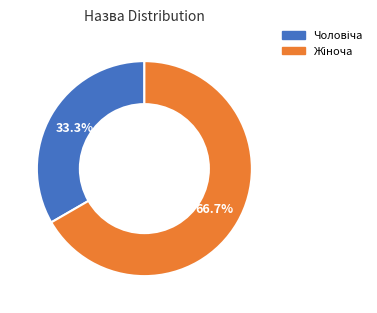

Is there a majority slice in this chart?

Yes